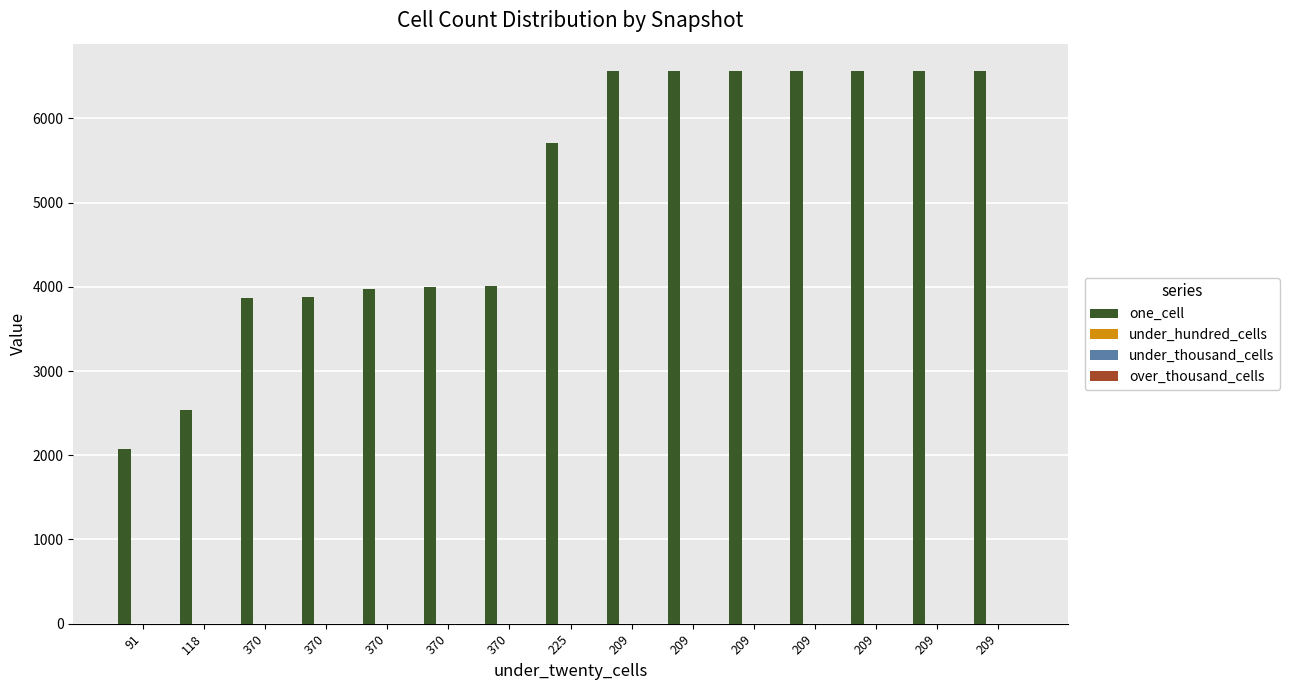

What is the smallest value displayed?

2070